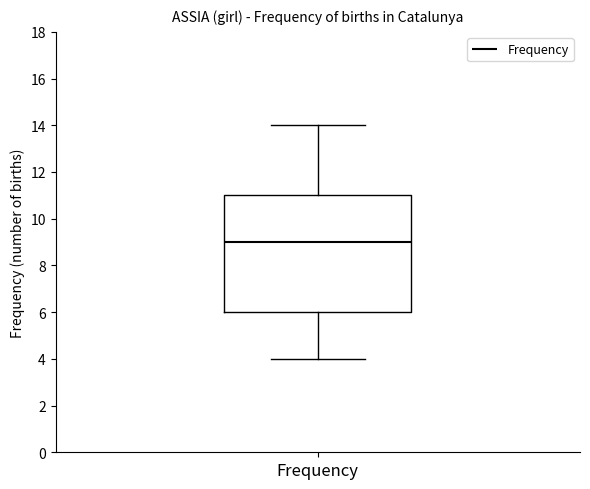

Transcribe this box plot: give where the median line is, the range the box spans, and where the two whiskers end, as read against the y-axis. The values are not printed on the chart, so give them approximately, as read against the axis.

median 9, box 6 to 11, whiskers 4 to 14